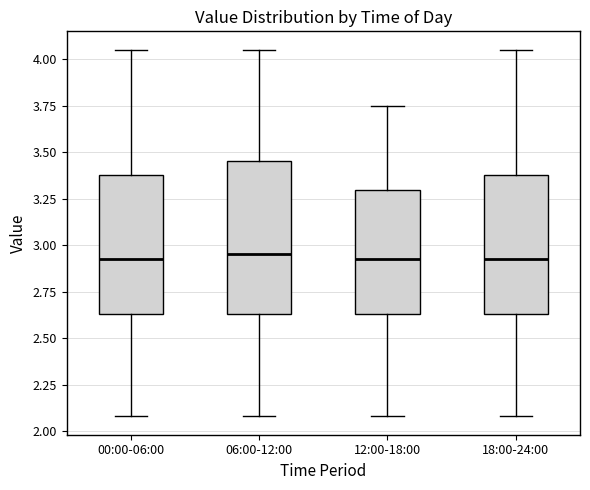

Which box is the tallest, from its lower edge to its upper edge?

06:00-12:00